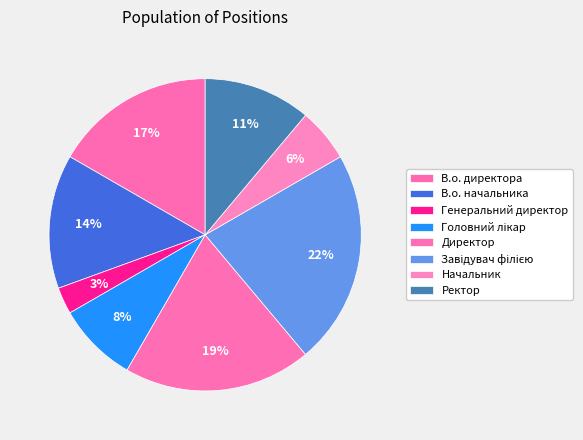

How many slices are in this pie chart?

8